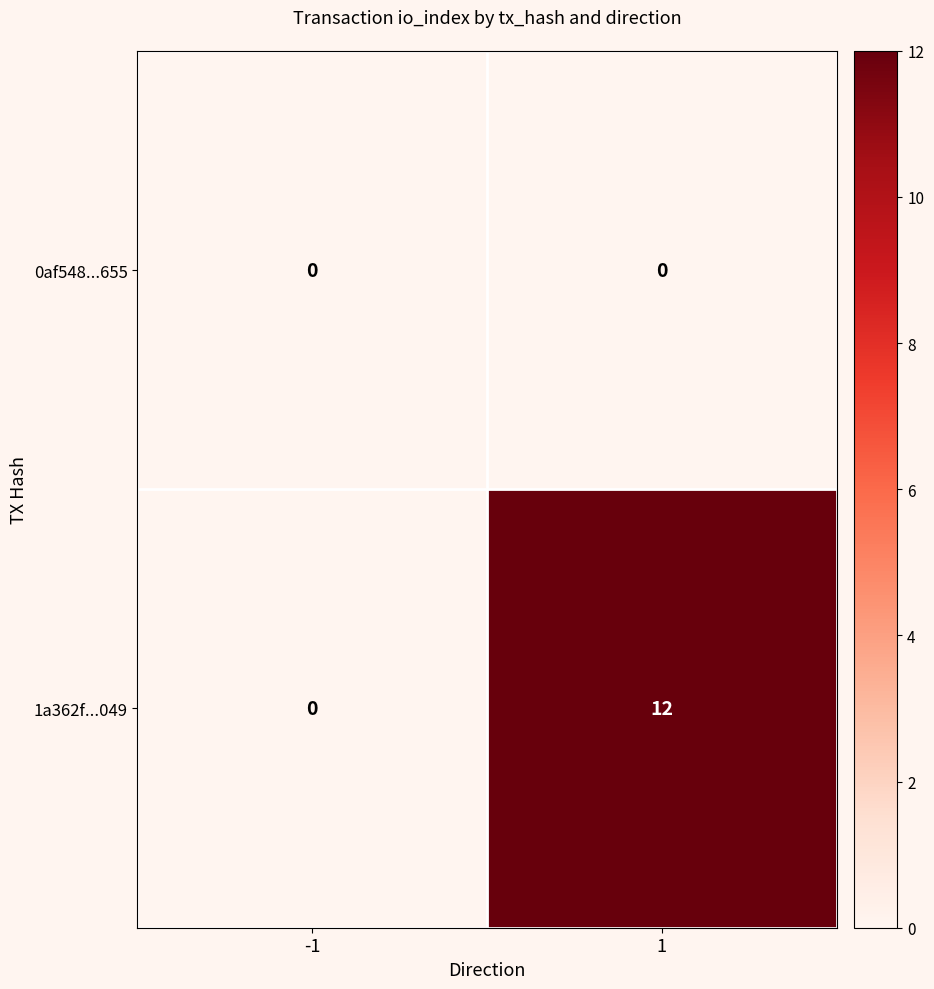

Reading left to right, transcribe all the data shown in this chart.

0af548...655: -1=0	1=0
1a362f...049: -1=0	1=12